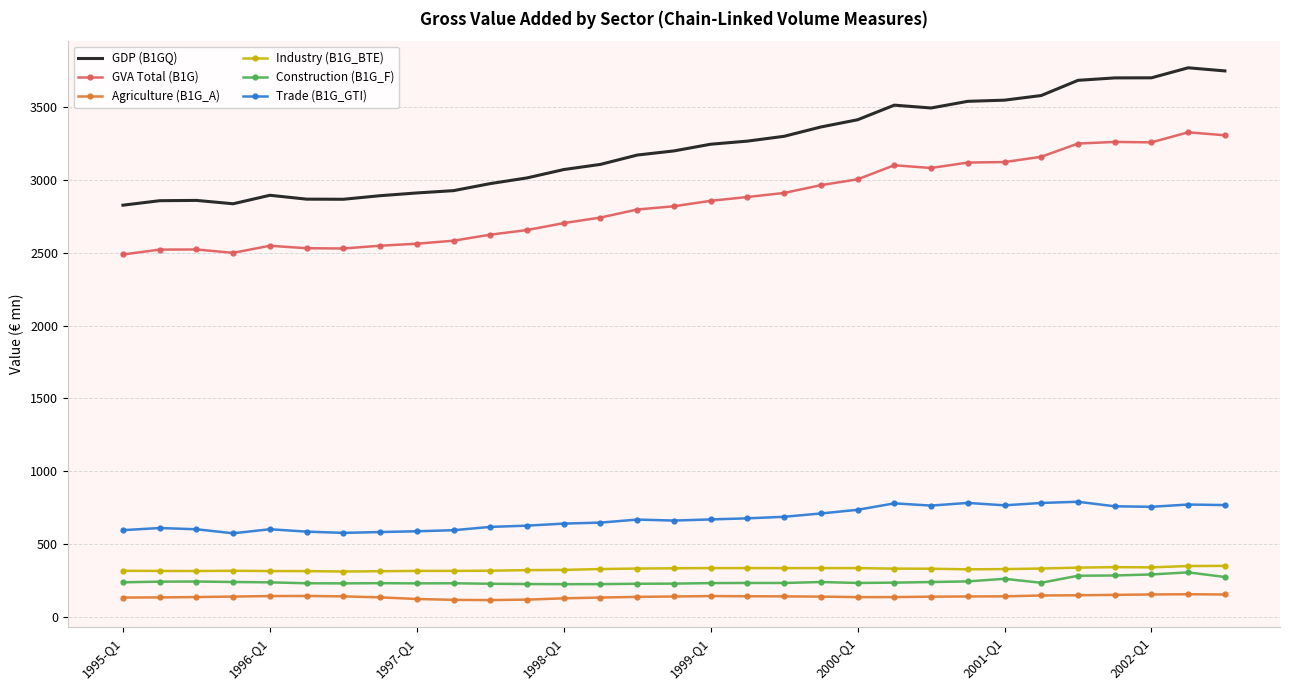

Which series has the largest total across all categories?

GDP (B1GQ)